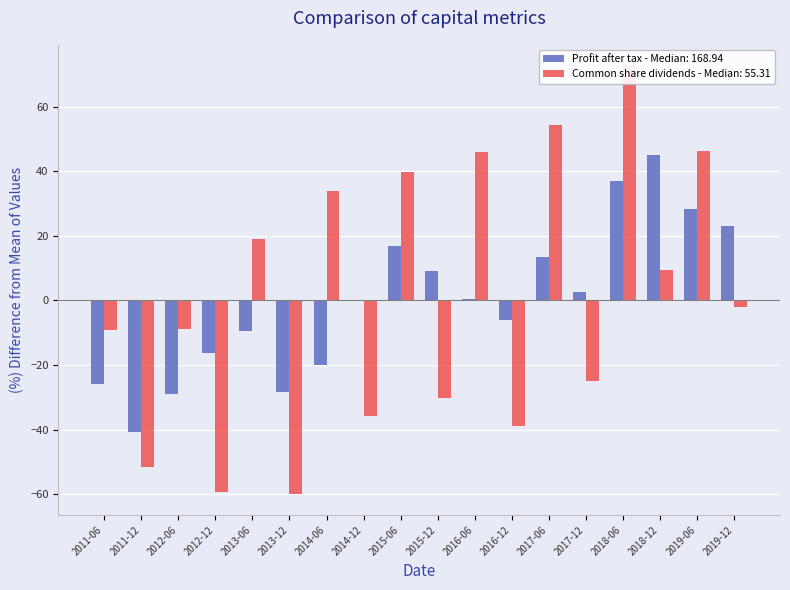

What is the difference between the Common share dividends (rhs) values at 2012-06 and 2013-12?

51.0